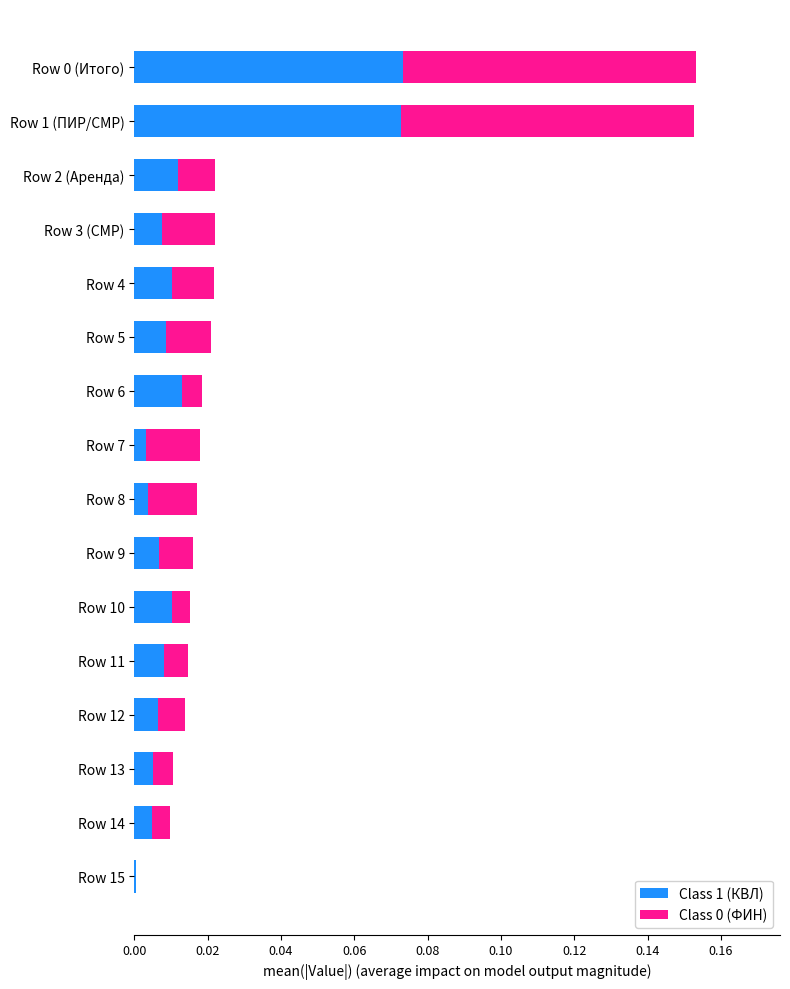

Is it true that Class 1 (КВЛ) equals 0.0 at Row 12?

True